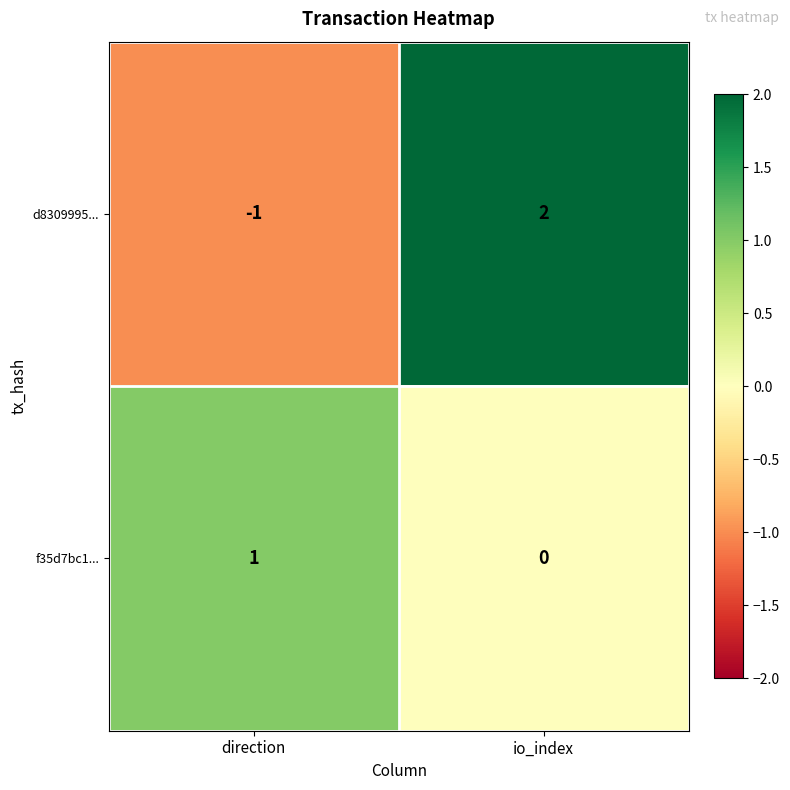

How many categories are shown in the chart?

2